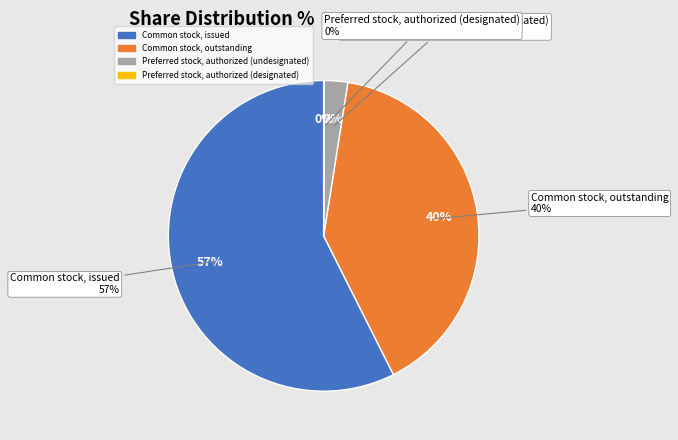

Which slice is the smallest?

Preferred stock, authorized (designated)